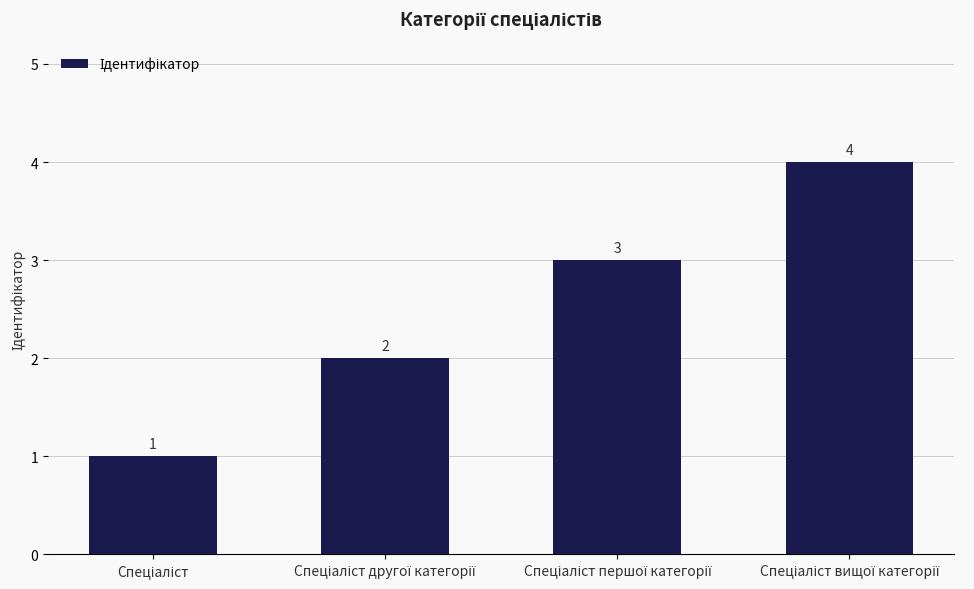

What is the value of the 3rd bar from the left?

3